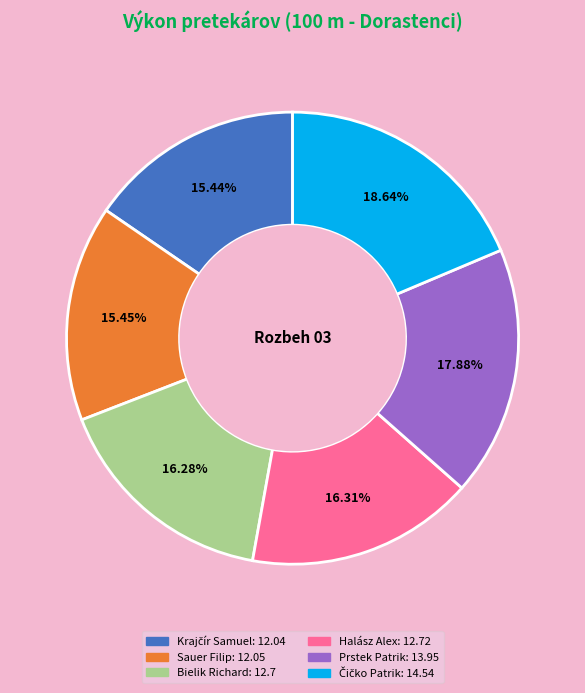

Do Sauer Filip and Halász Alex together represent more than half of the pie?

No